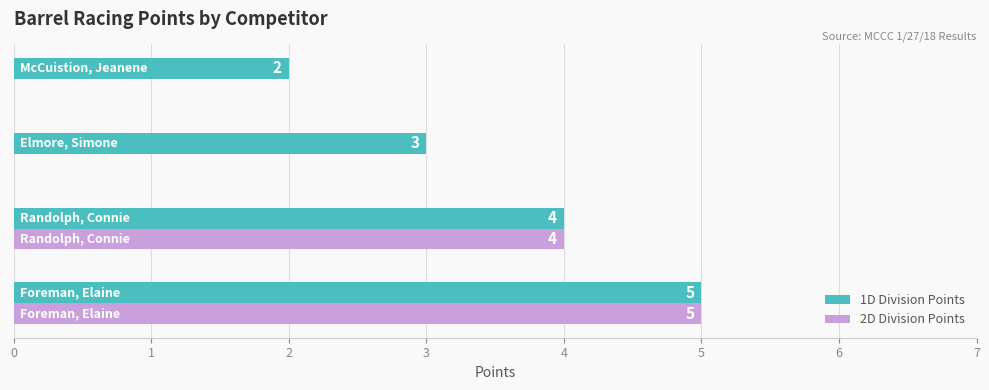

Which series has the largest total across all categories?

1D Division Points